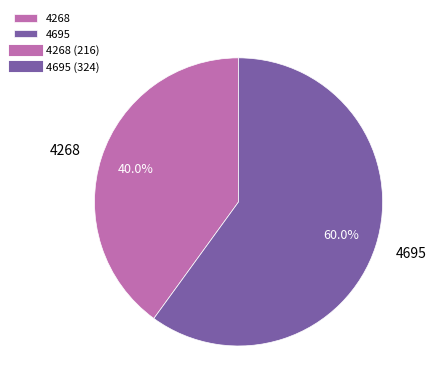

Which slice is the largest?

4695